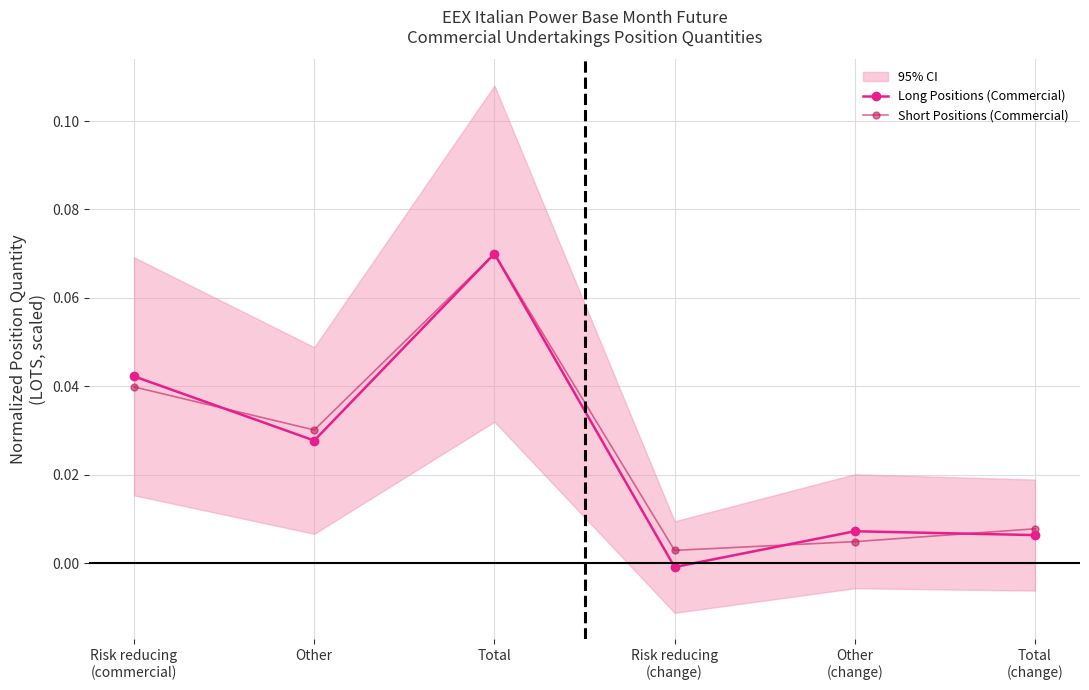

What is the approximate value of Long Positions (Commercial) at Total?

0.1